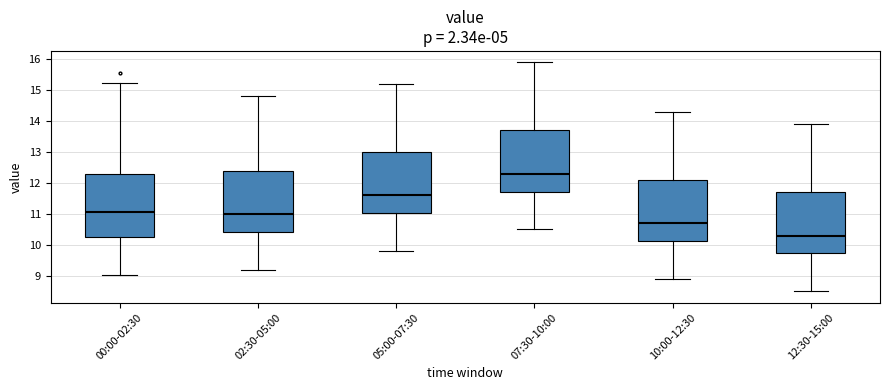

Where does the median line of the box for 07:30-10:00 sit on the y-axis? The values are not printed on the chart, so give them approximately, as read against the axis.

12.3